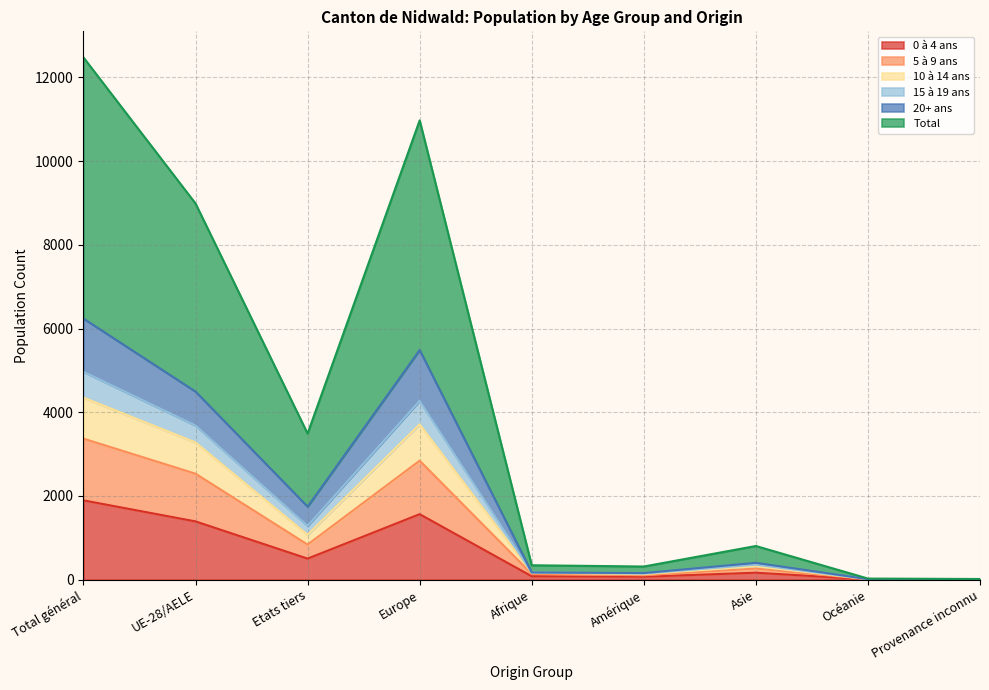

At Provenance inconnu, list the series in order from smallest to largest.

0 à 4 ans, 5 à 9 ans, 10 à 14 ans, 15 à 19 ans, Total, 20+ ans